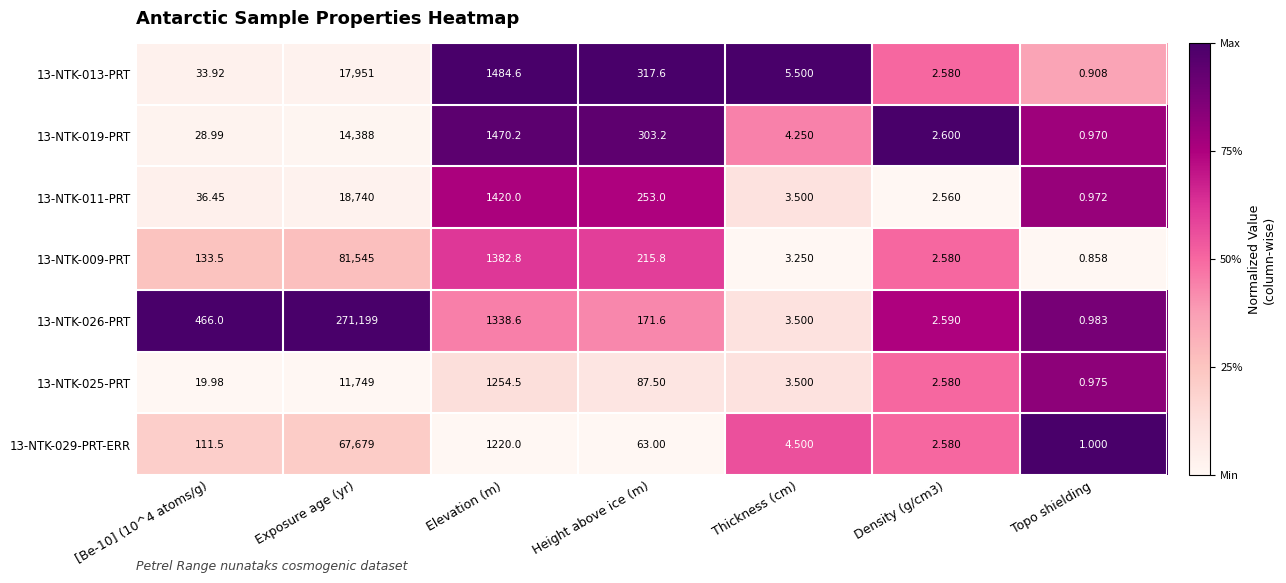

What is the total value across all series at Height above ice (m)?

1411.7